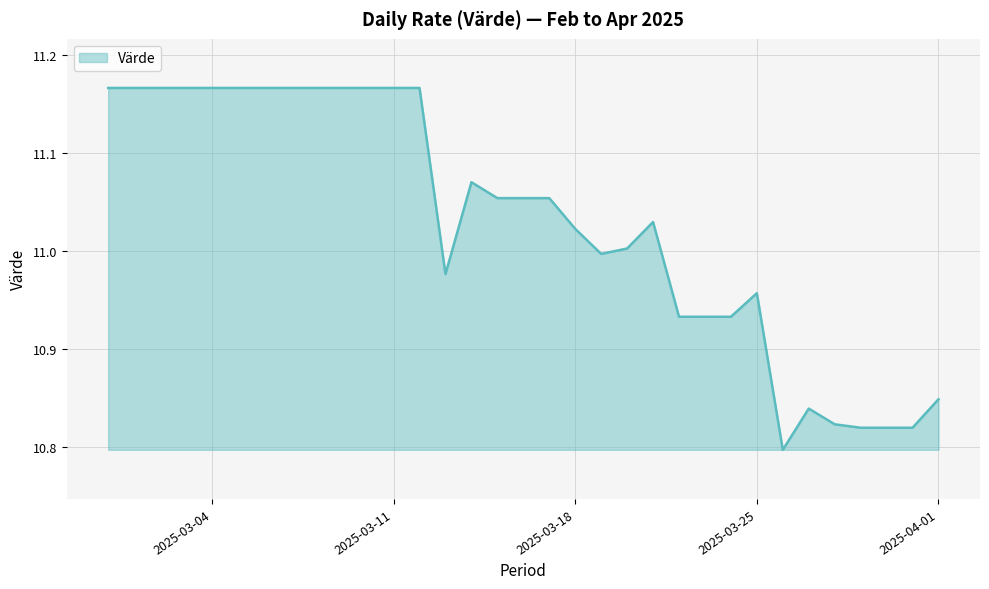

What is the difference between the maximum and minimum values?

0.4